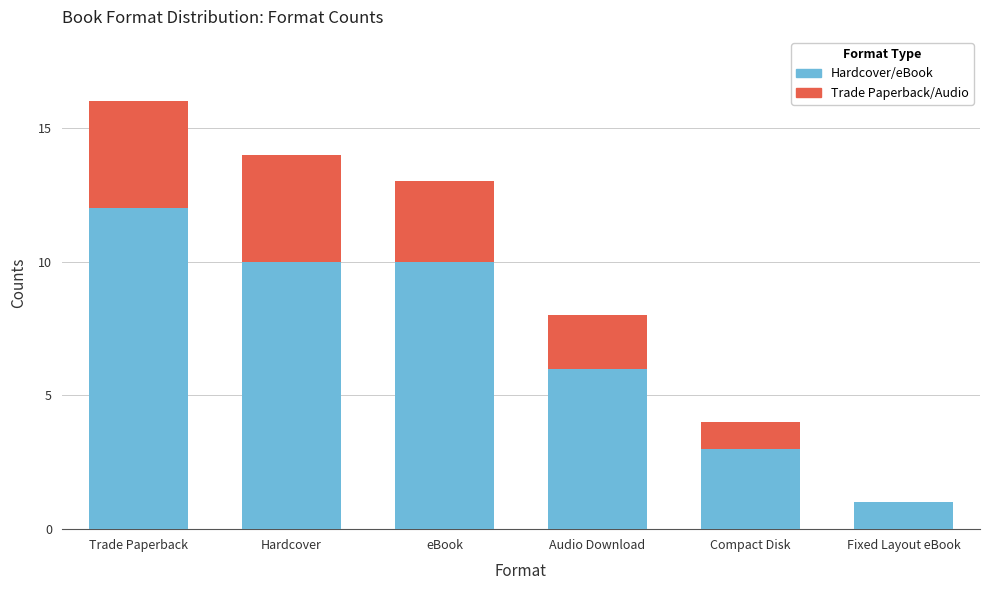

What is the total value across all series at eBook?

13